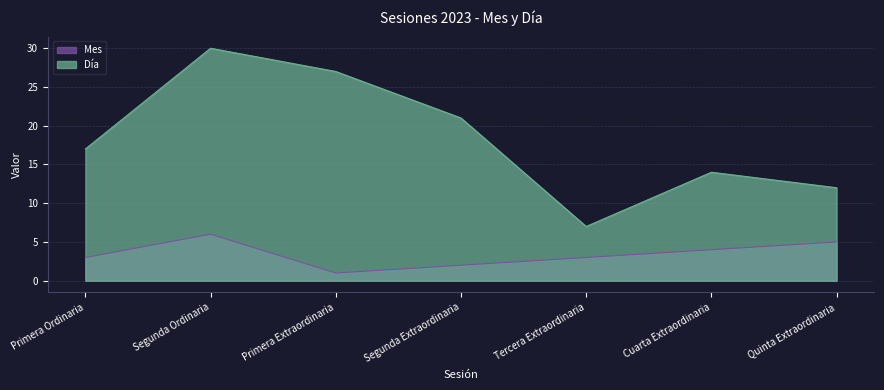

Count the Mes values in the range 2 to 5.

5